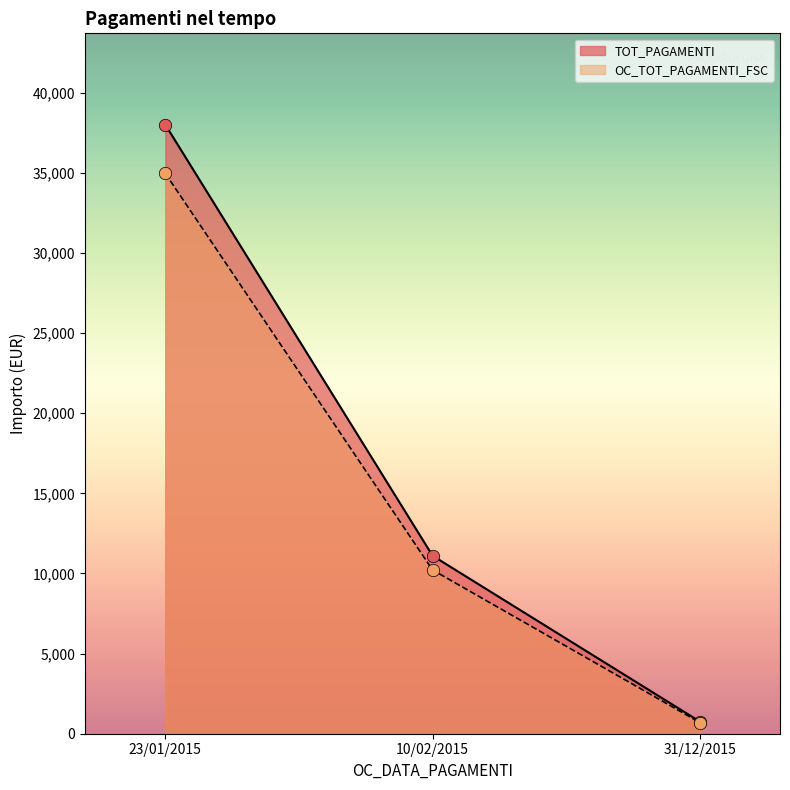

Which series reaches the minimum Y coordinate?

OC_TOT_PAGAMENTI_FSC